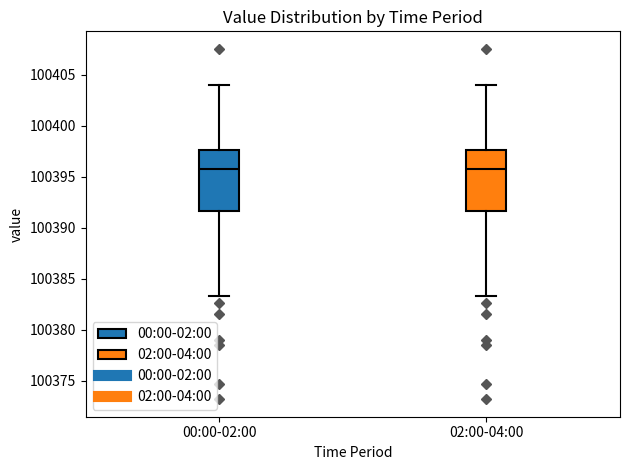

Reading left to right, transcribe this box plot: for each box, give where its median line is, the range the box spans, and where its two whiskers end, as read against the y-axis. The values are not printed on the chart, so give them approximately, as read against the axis.

00:00-02:00: median 100395.5, box 100391.5 to 100397.5, whiskers 100383.5 to 100404.0
02:00-04:00: median 100395.5, box 100391.5 to 100397.5, whiskers 100383.5 to 100404.0